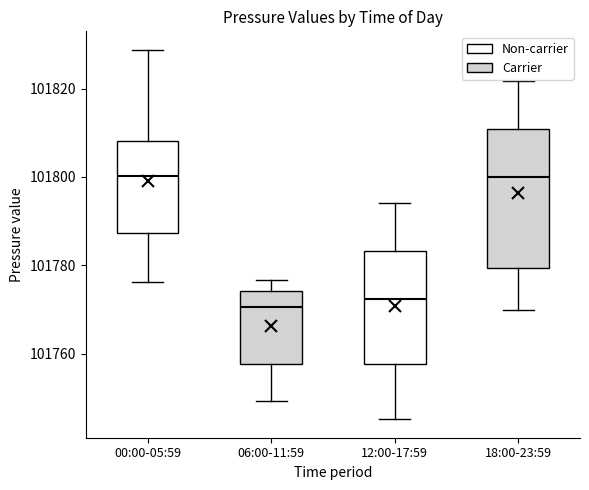

Where does the upper whisker of the box for 00:00-05:59 end on the y-axis? The values are not printed on the chart, so give them approximately, as read against the axis.

101828